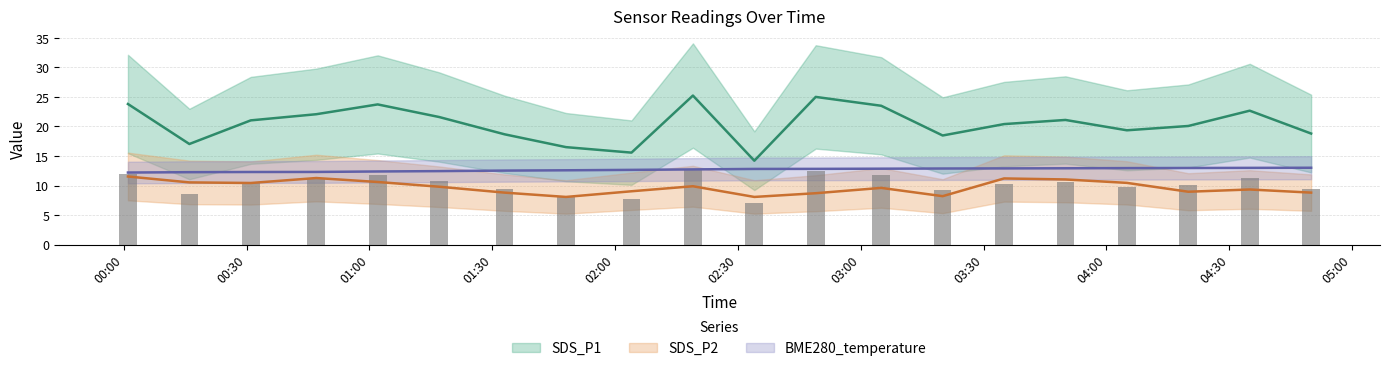

Is the value of BME280_temperature at 2023/10/31 01:33 greater than the value of SDS_P2 at 2023/10/31 03:50?

Yes